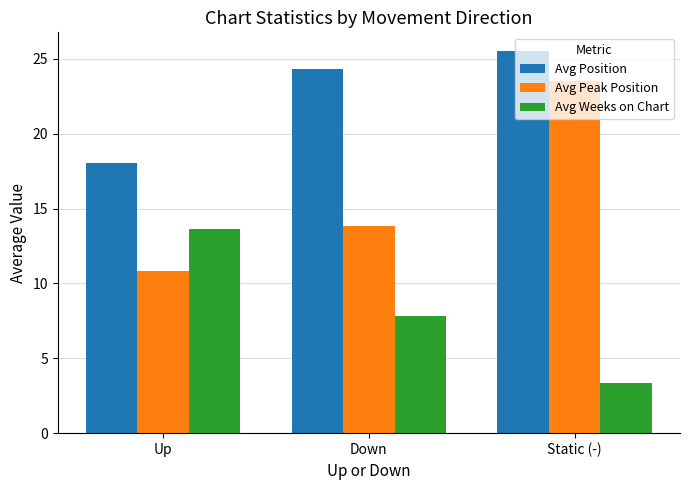

Reading left to right, list all the values displayed in this chart.

Avg Position: Up=18.1	Down=24.3	Static (-)=25.5
Avg Peak Position: Up=10.8	Down=13.8	Static (-)=23.5
Avg Weeks on Chart: Up=13.6	Down=7.8	Static (-)=3.4